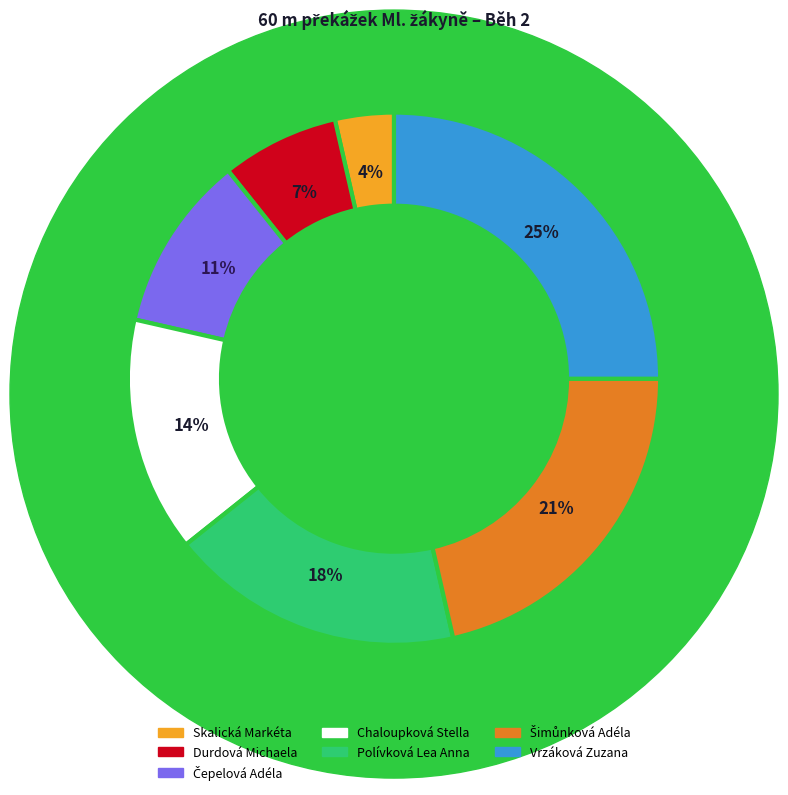

How many segments does this pie chart have?

7